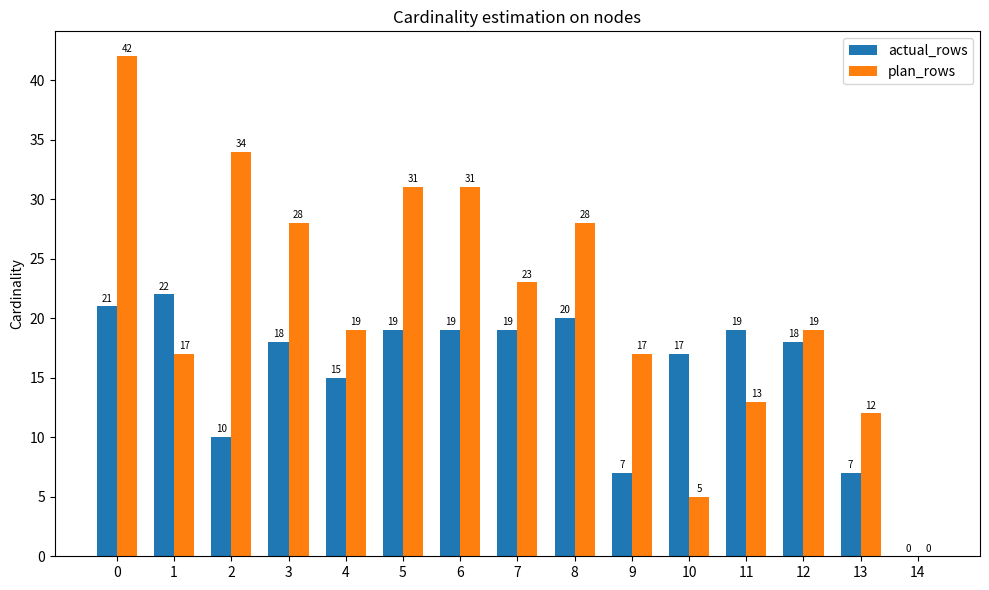

The actual_rows series shows 12 at 0. True or false?

False